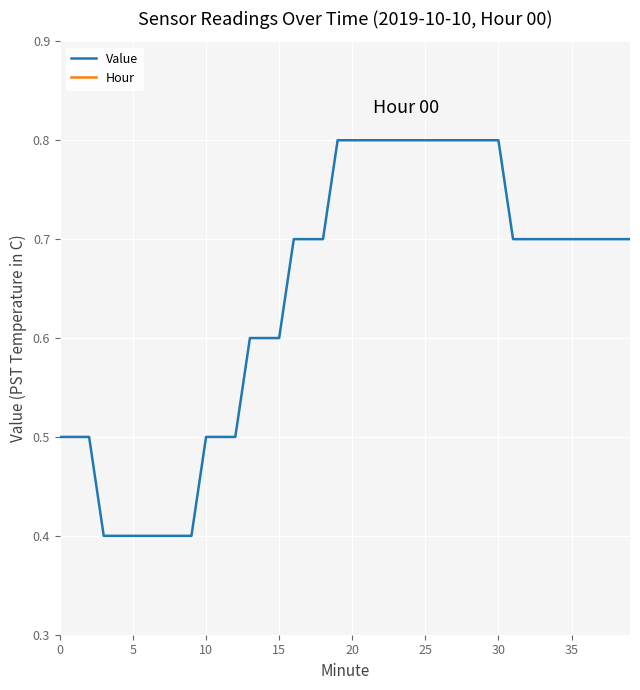

True or false: Hour and Value cross at least once.

False